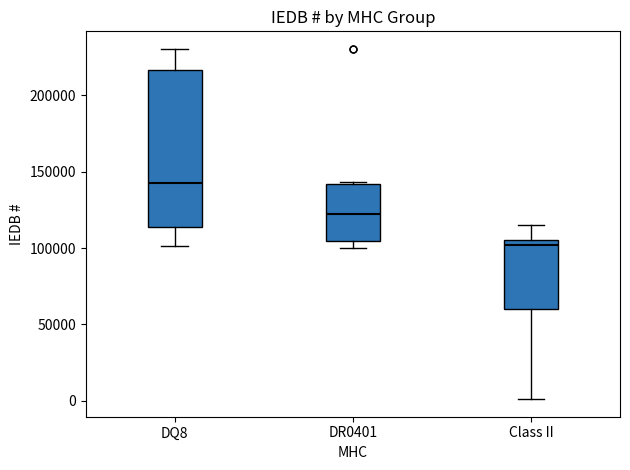

Where does the lower whisker of the box for Class II end on the y-axis? The values are not printed on the chart, so give them approximately, as read against the axis.

0